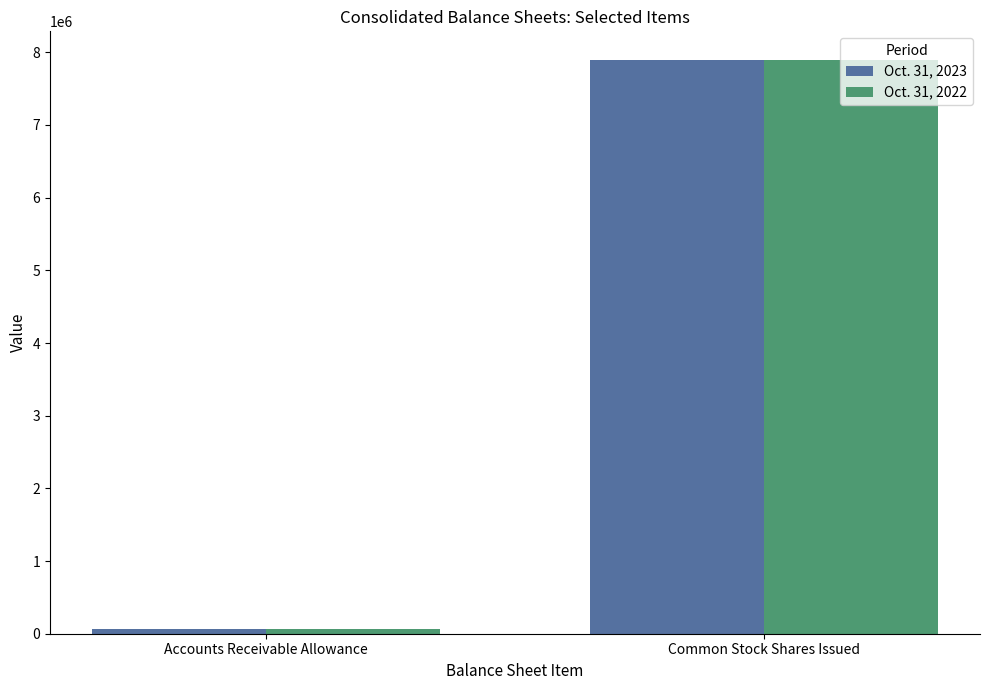

What is the value of the Oct. 31, 2022 bar at the 1st from the left?

69643